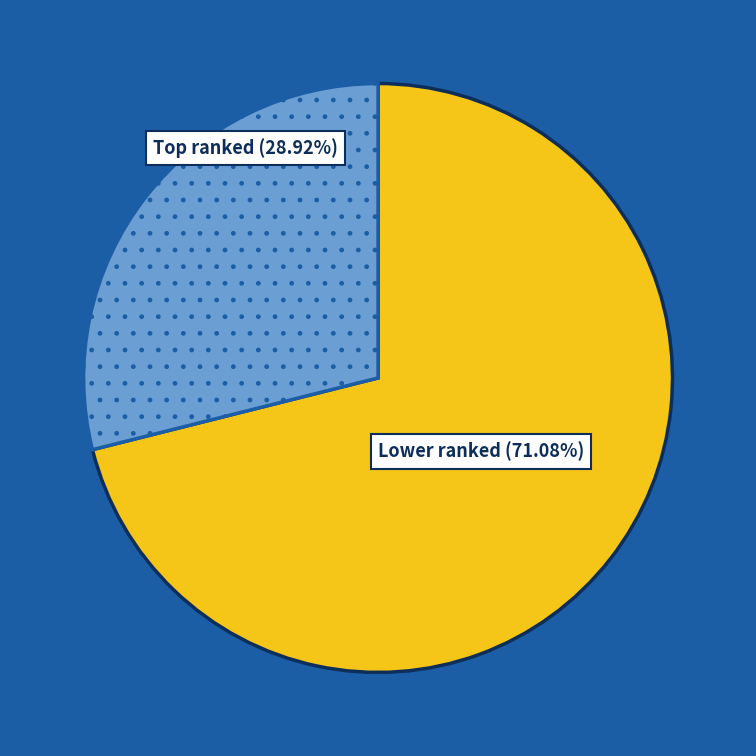

How many slices are in this pie chart?

2